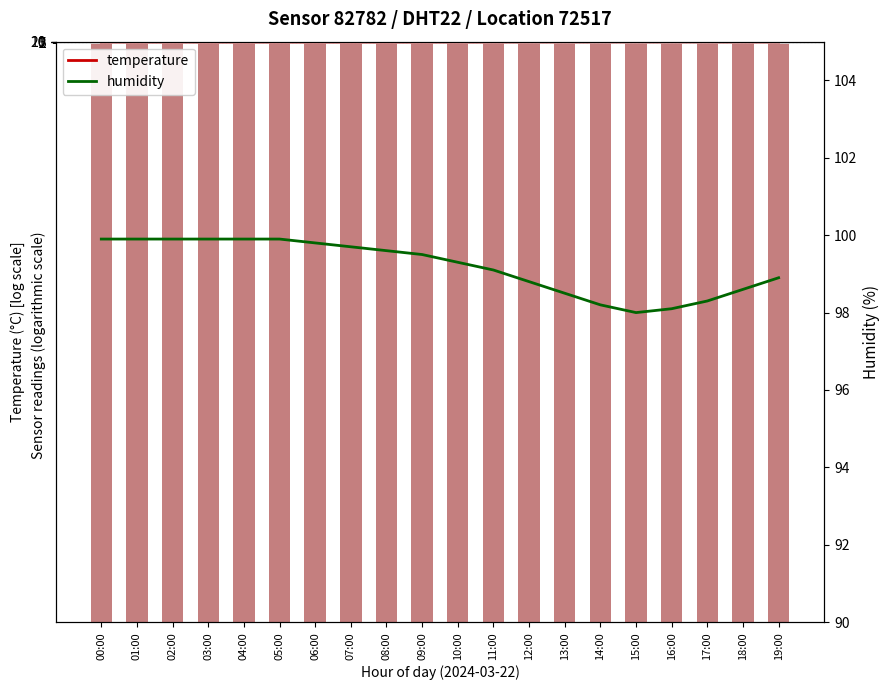

What is the average value of the humidity series?

99.2